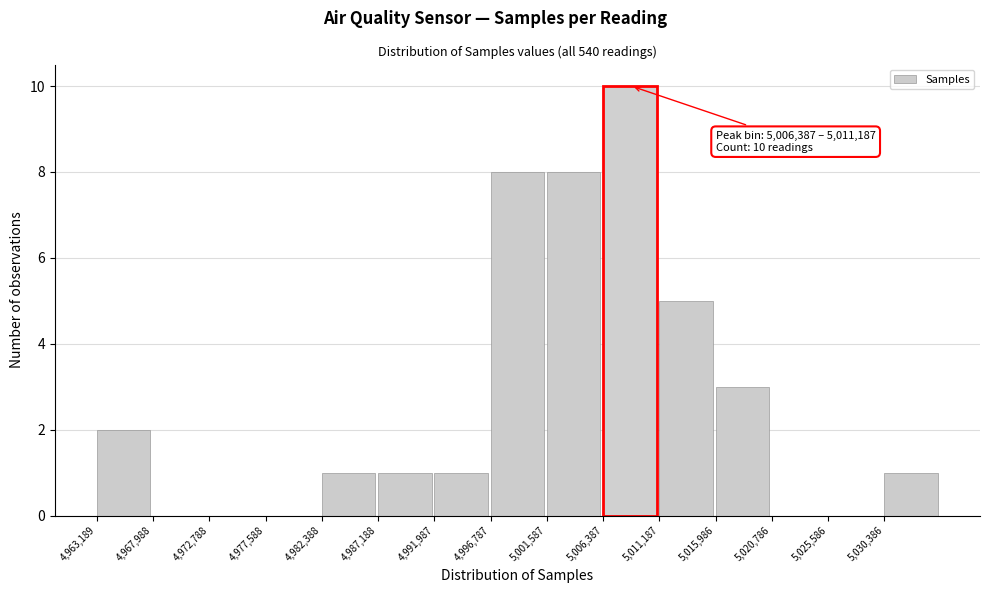

Over which range of the x-axis is the bar tallest?

5006500 to 5011000